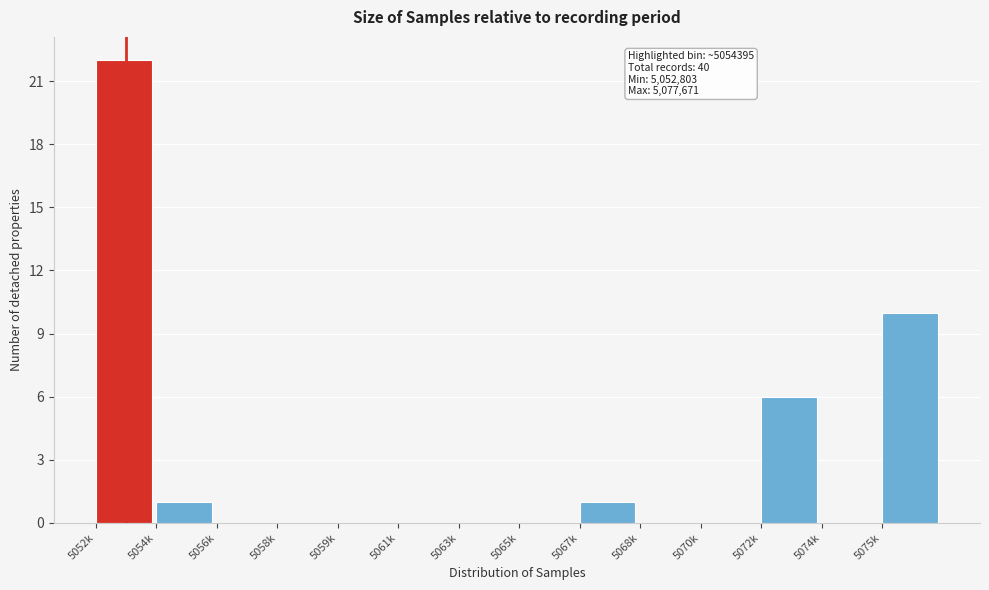

Reading left to right, what are all the values shown in this chart?

5052k=22	5054k=1	5056k=0	5058k=0	5059k=0	5061k=0	5063k=0	5065k=0	5067k=1	5068k=0	5070k=0	5072k=6	5074k=0	5075k=10